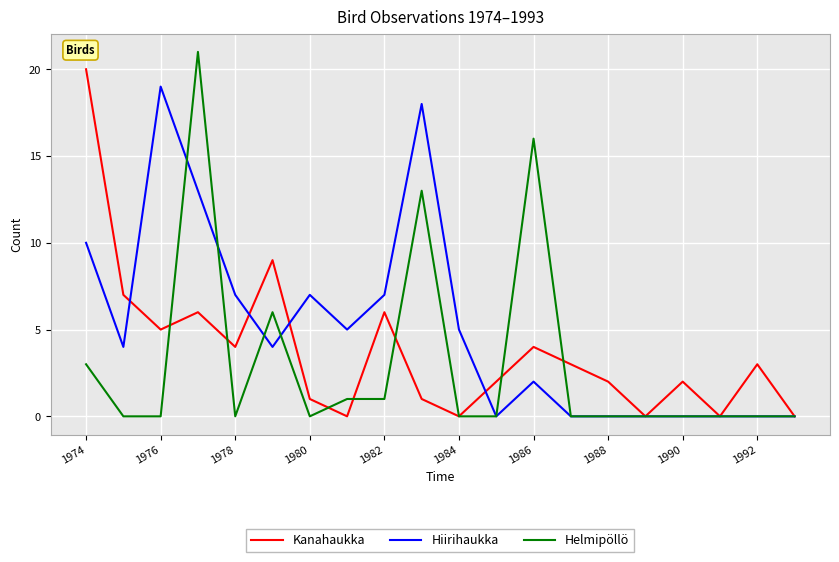

Is this an area chart (filled region under the line)?

No